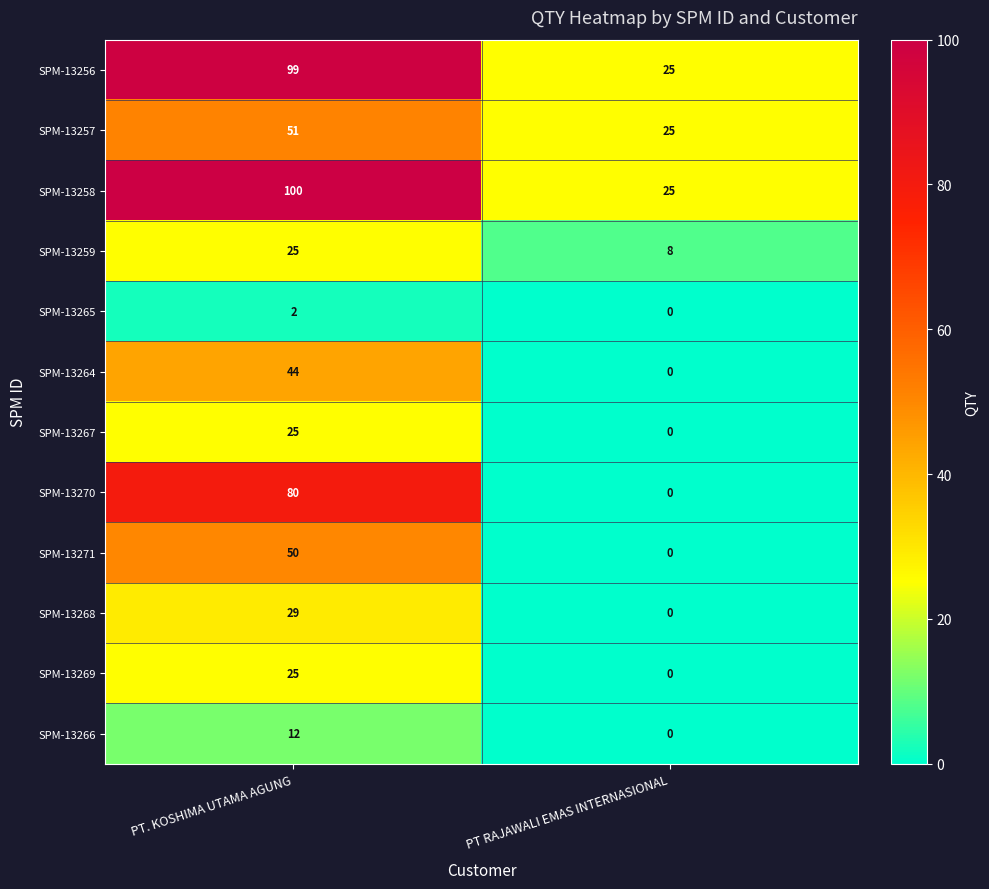

What is the average value of the SPM-13270 series?

40